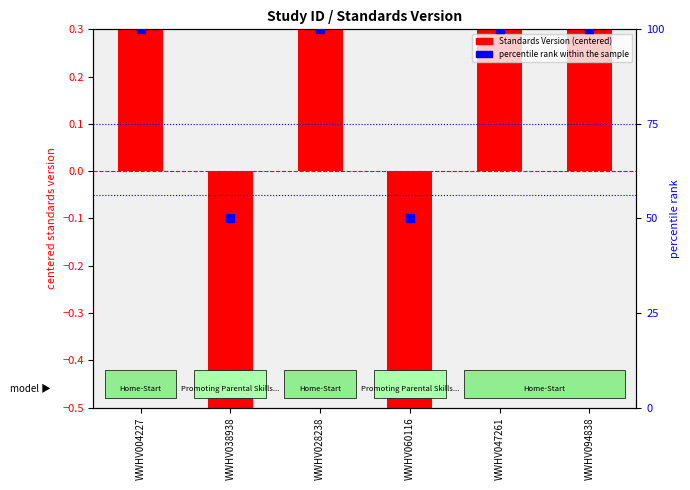

Which series has the largest total across all categories?

percentile rank within the sample